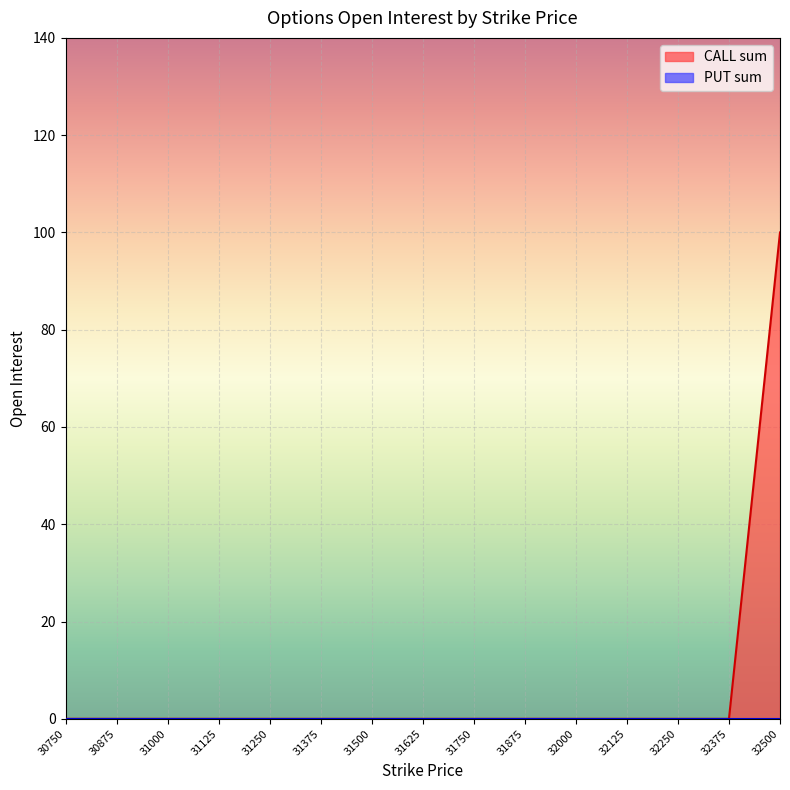

How many lines are shown in the chart?

2